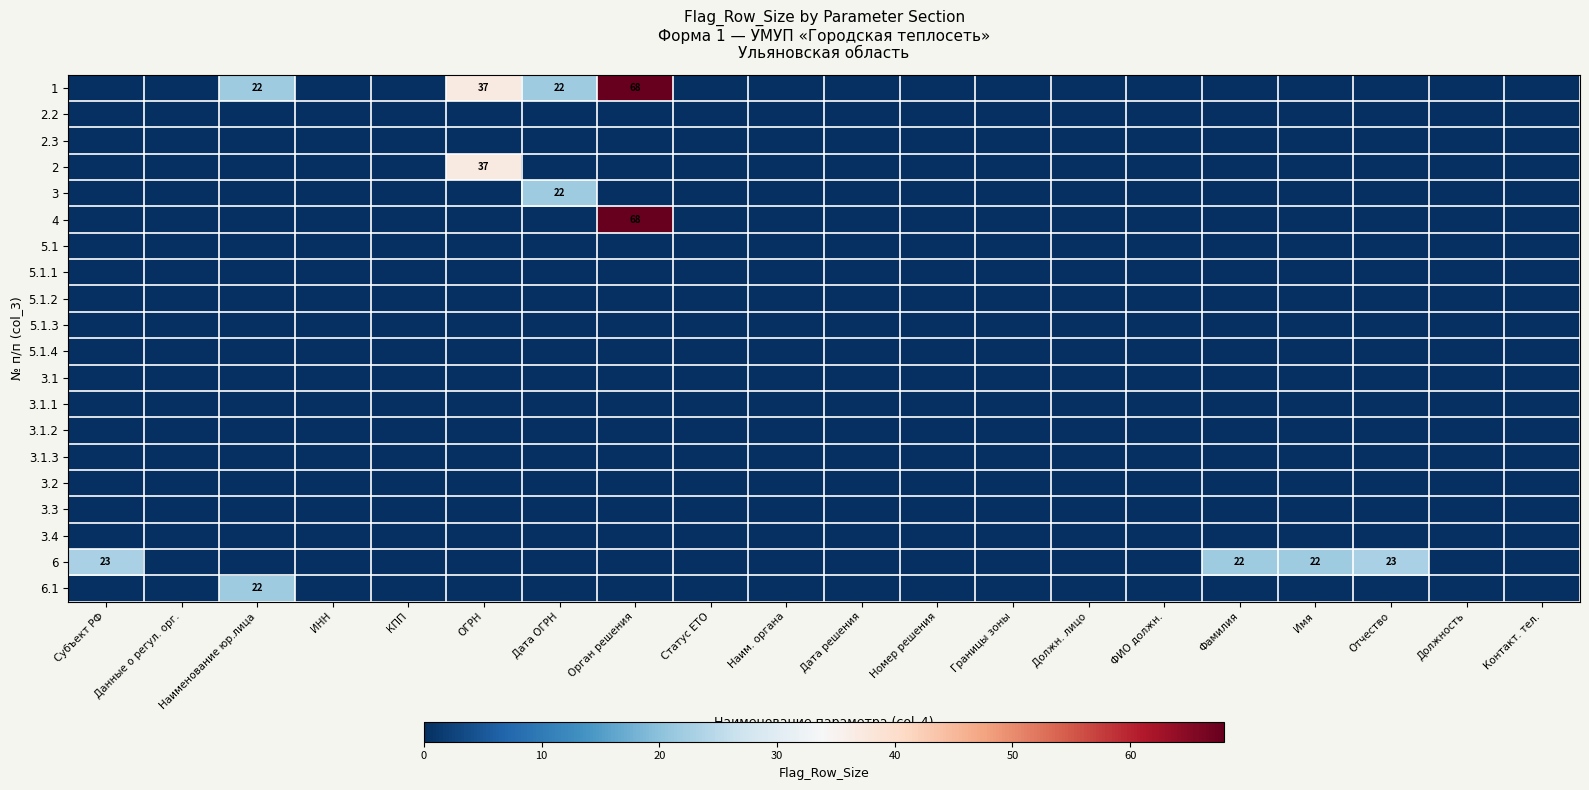

The 6 series shows 40 at Субъект РФ. True or false?

False